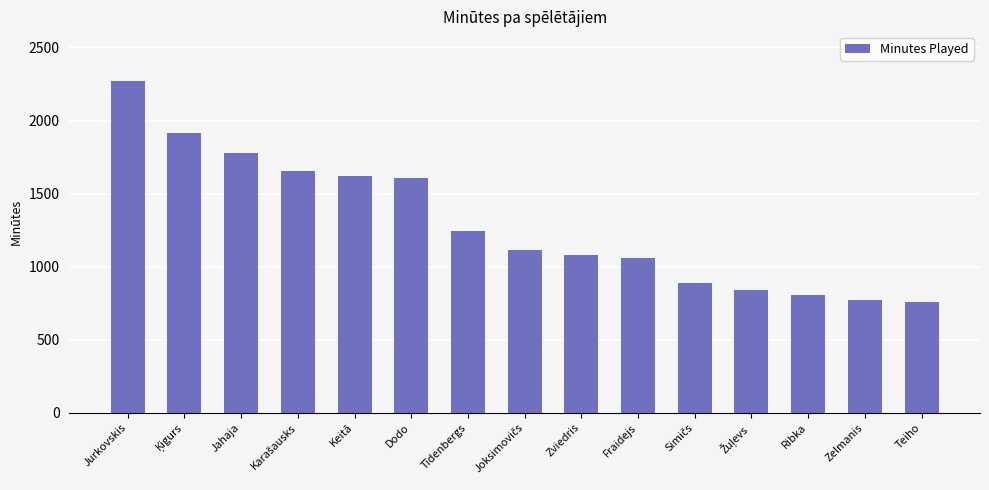

What is the difference between the maximum and minimum values?

1509